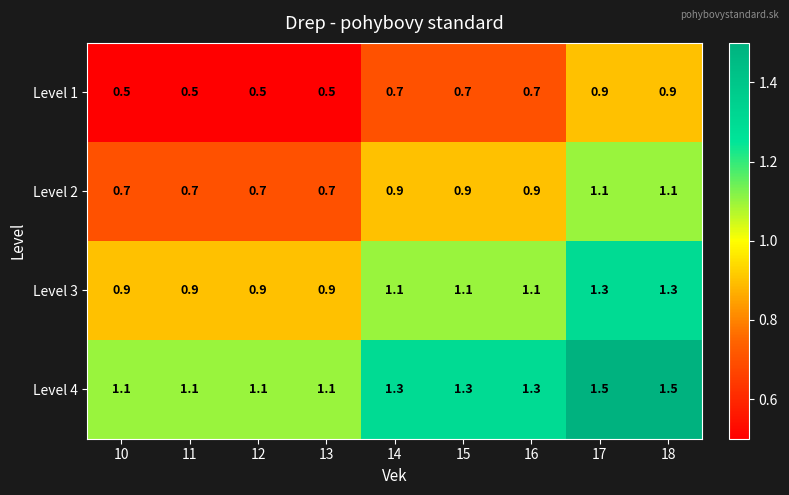

What is the difference between the highest and lowest values at 16?

0.6